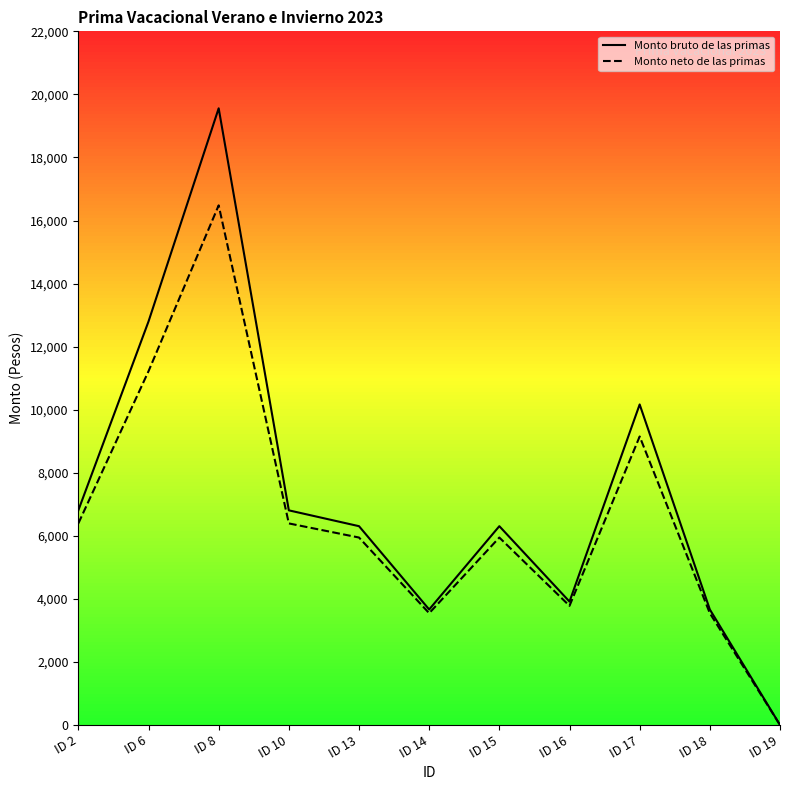

Does the chart have visible grid lines?

No